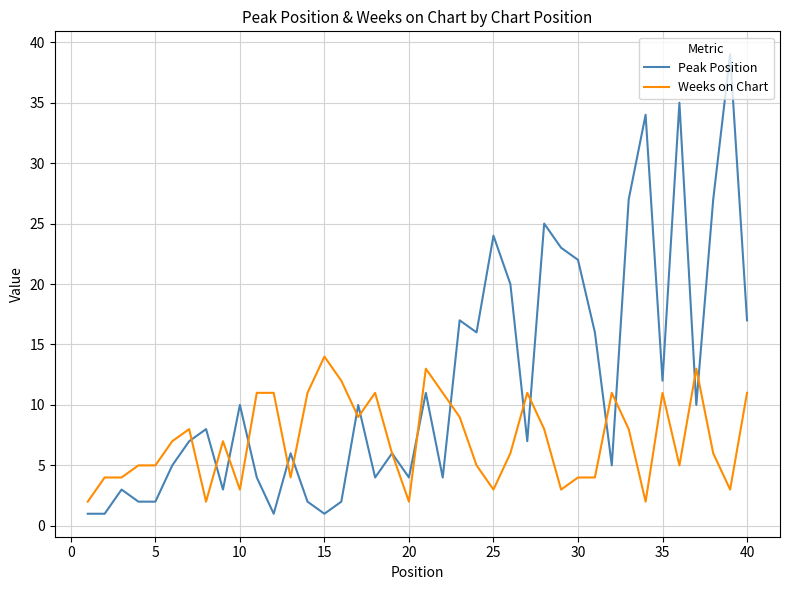

True or false: Weeks on Chart and Peak Position intersect in this chart.

True